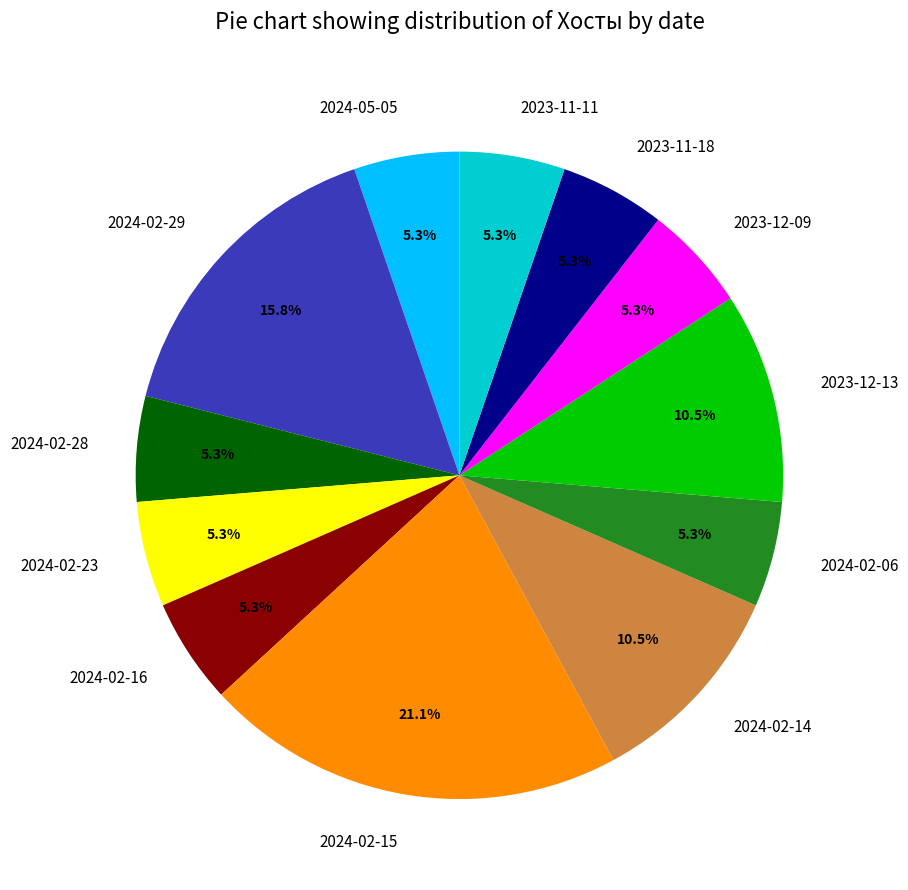

To the nearest percent, what is the average slice percentage?

8%